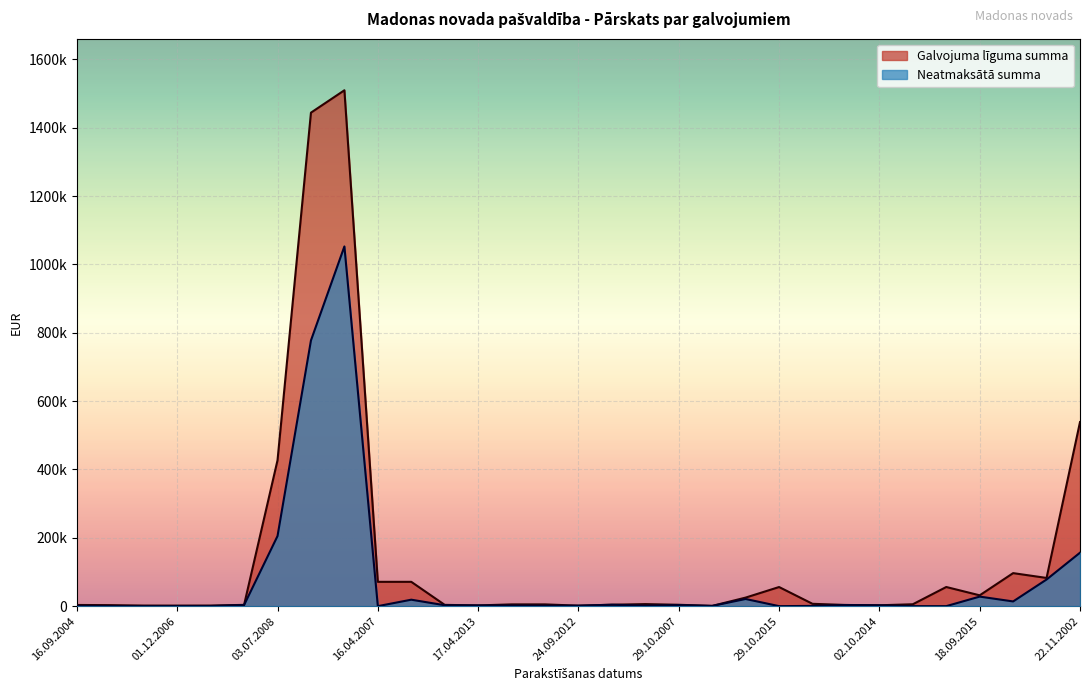

What is the label of the 6th point from the left?

23.10.2017